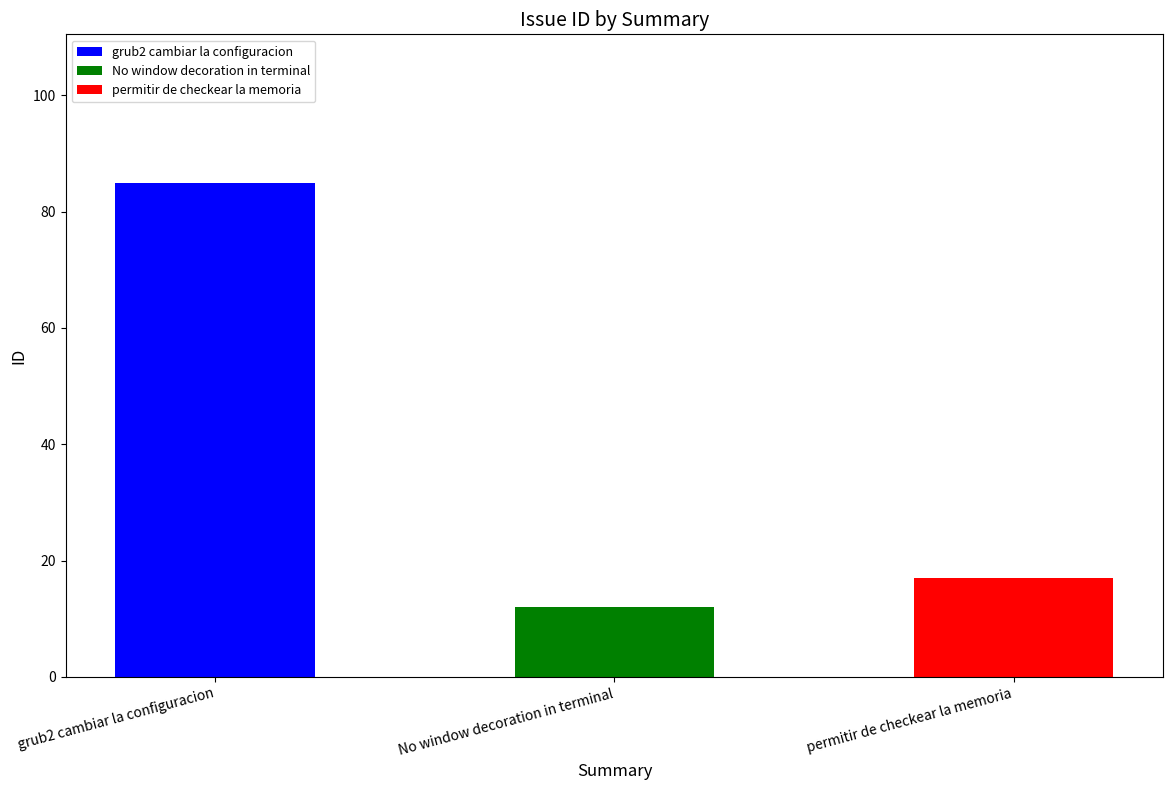

Reading right to left, extract all data points from this chart.

17	12	85